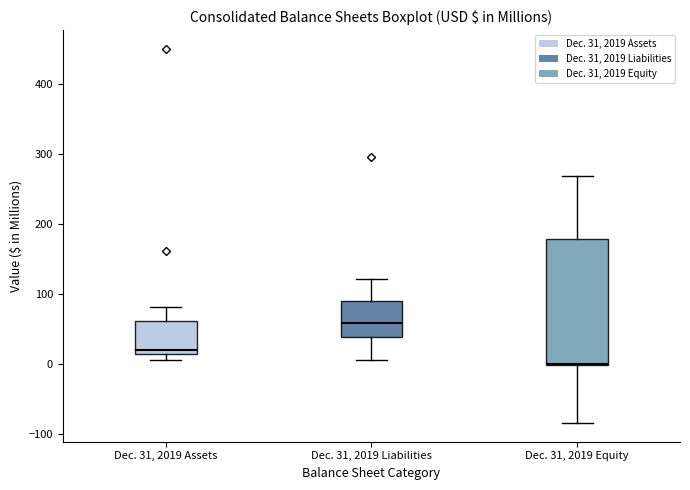

Reading left to right, transcribe this box plot: for each box, give where its median line is, the range the box spans, and where its two whiskers end, as read against the y-axis. The values are not printed on the chart, so give them approximately, as read against the axis.

Dec. 31, 2019 Assets: median 20, box 10 to 60, whiskers 10 (just below the box's lower edge) to 80
Dec. 31, 2019 Liabilities: median 60, box 40 to 90, whiskers 10 to 120
Dec. 31, 2019 Equity: median 0, box 0 to 180, whiskers -80 to 270